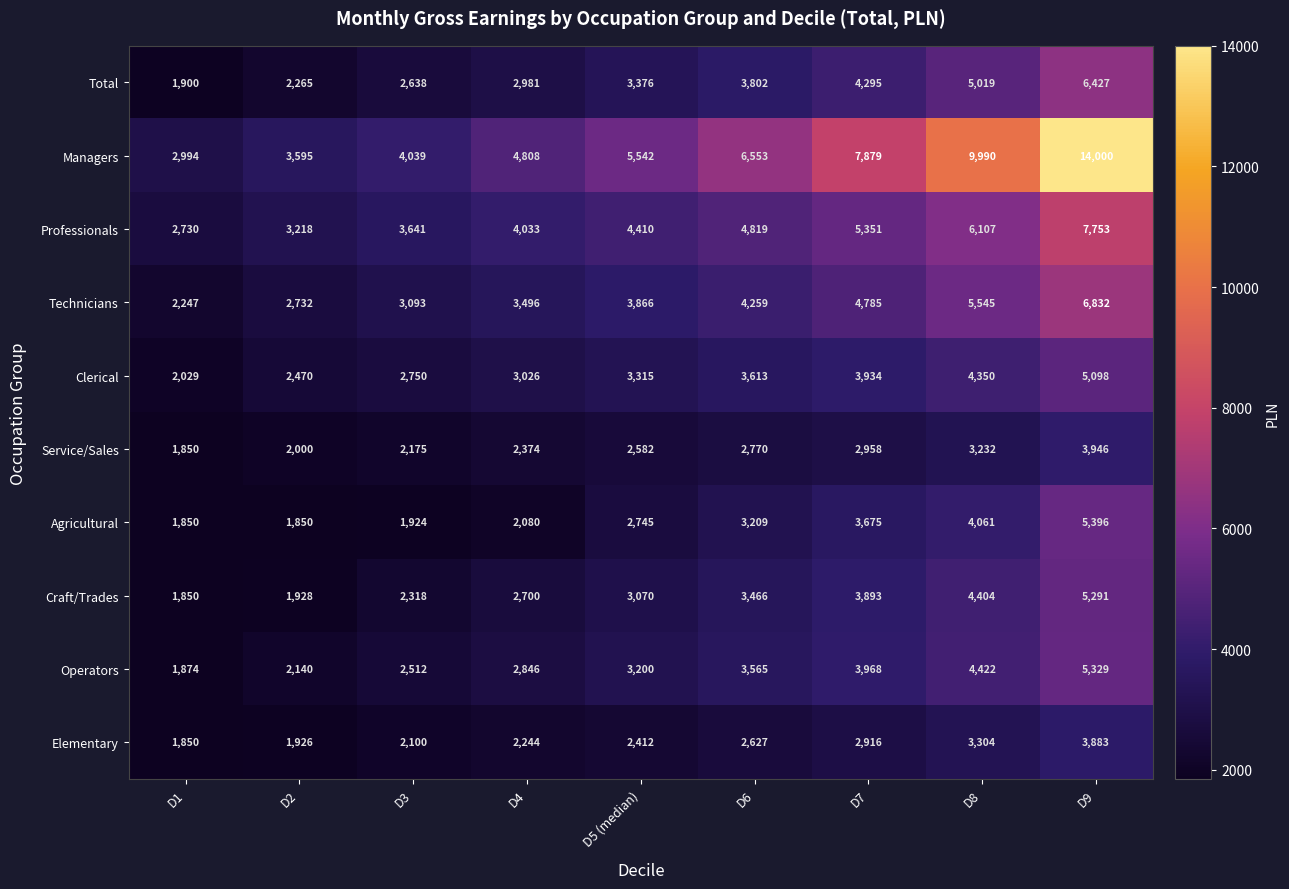

The Craft/Trades series shows 881 at D5 (median). True or false?

False